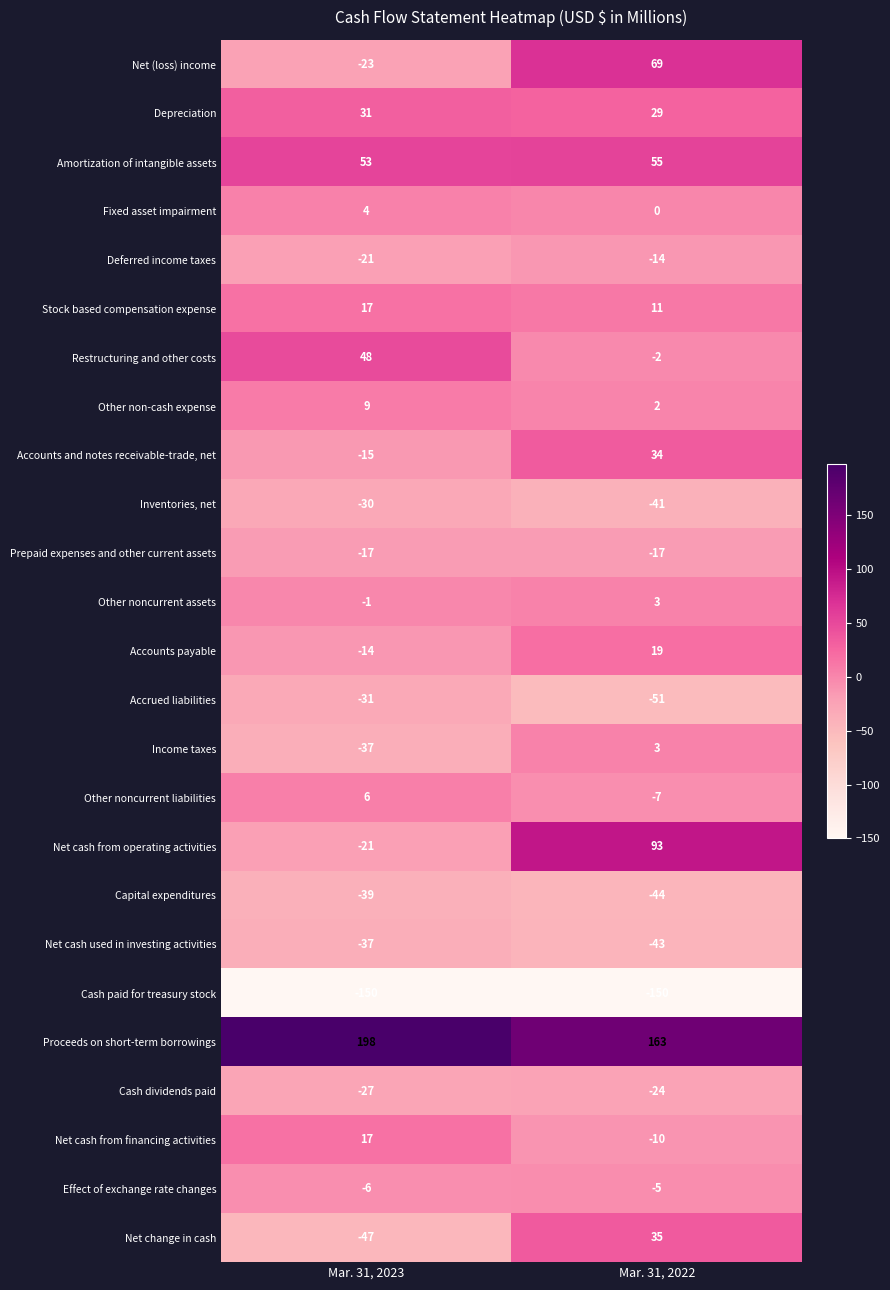

What is the minimum value shown in the chart?

-150